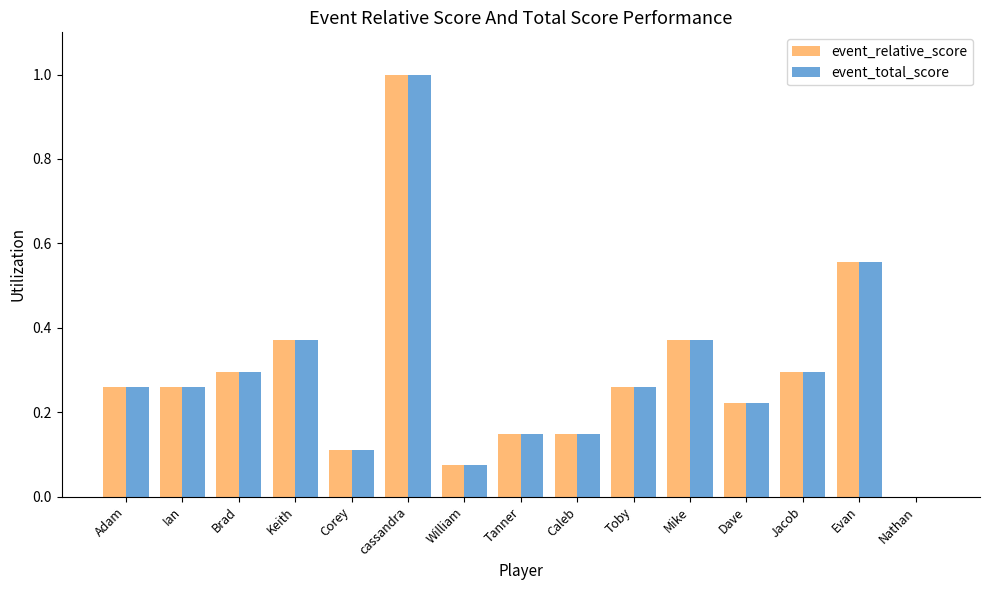

What is the greatest value displayed?

1.0